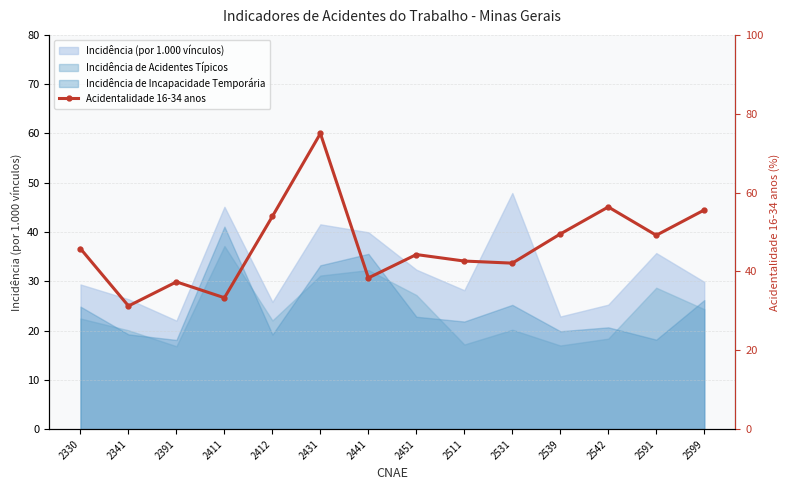

What is the value of the 10th point from the left?

42.1